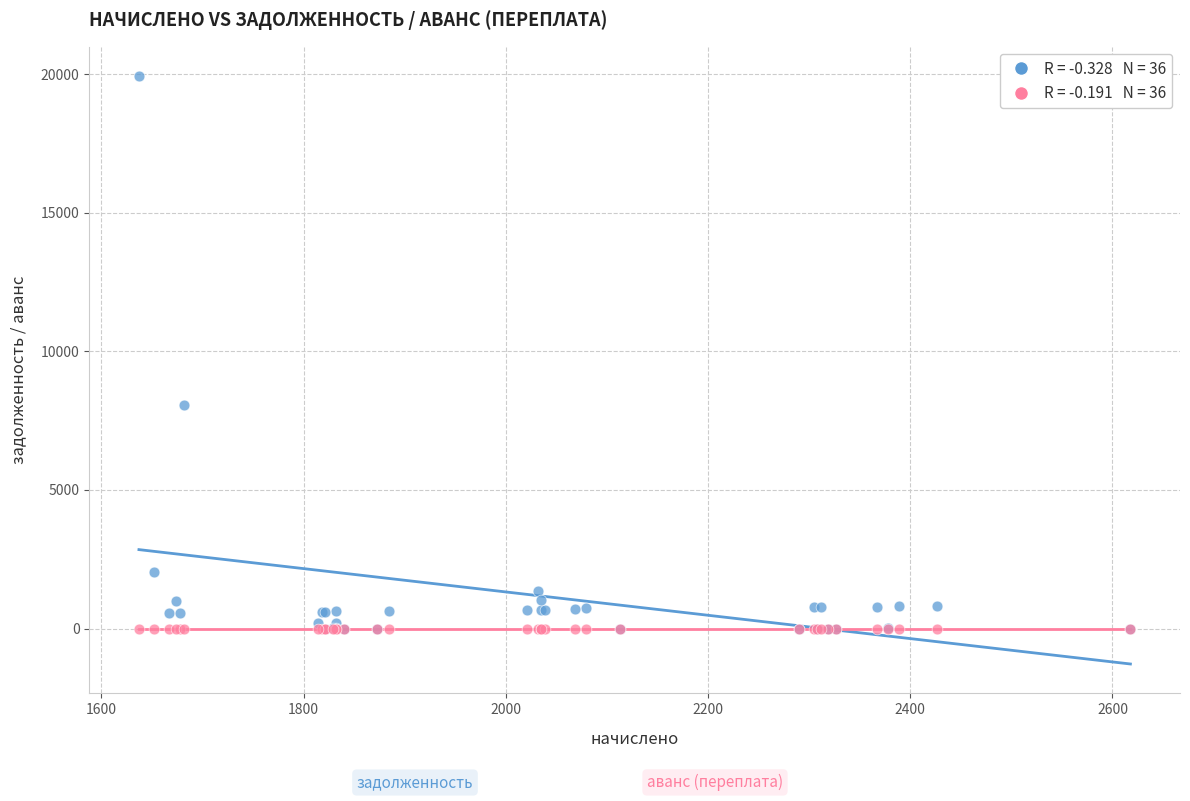

Across all series, what Y value is closest to 9962?

8060.2